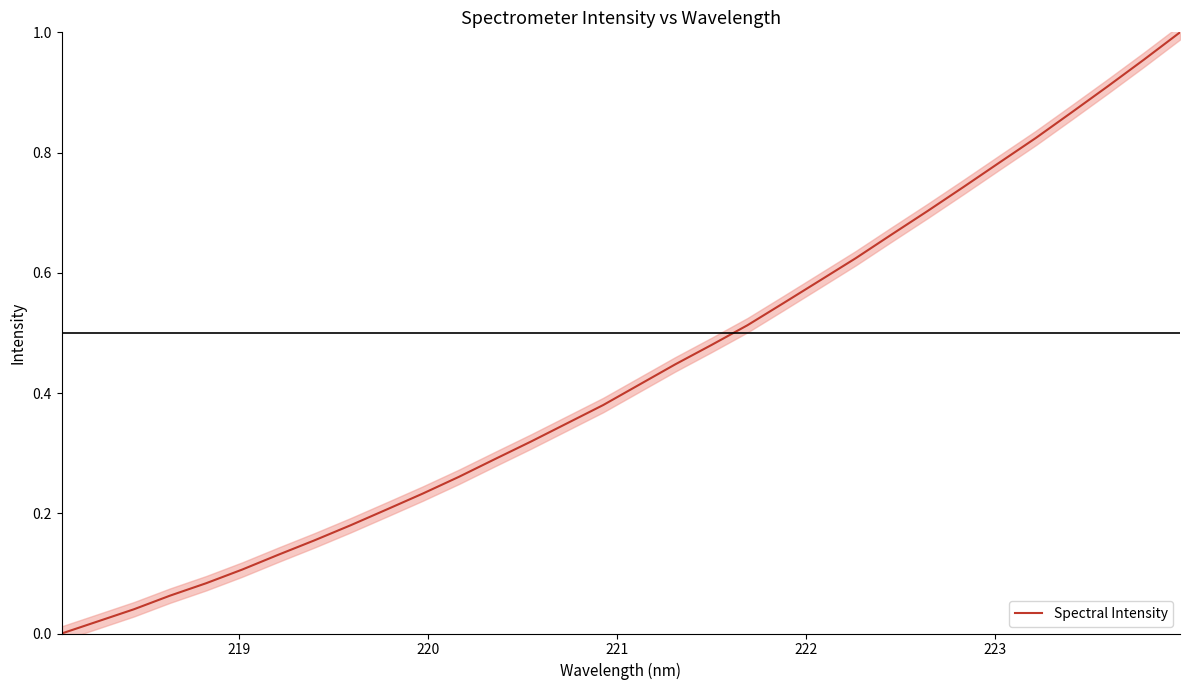

What is the greatest value displayed?

1.0